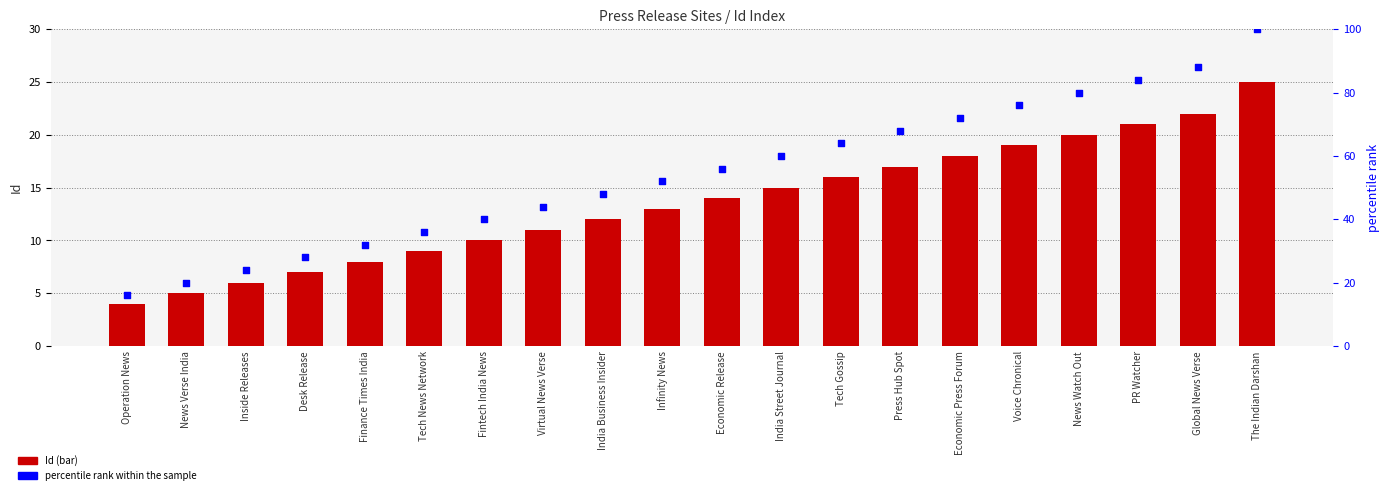

What are all the series names shown in the legend?

Id, percentile rank within the sample